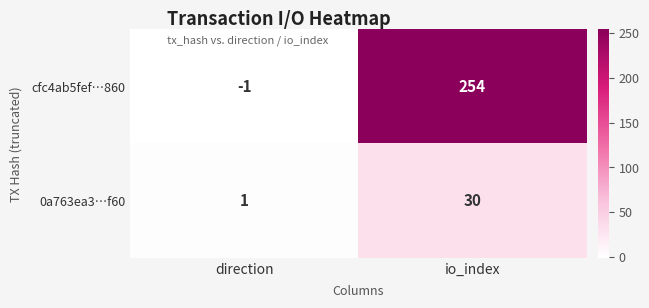

Reading left to right, extract all data points from this chart.

cfc4ab5fef…860: direction=-1	io_index=254
0a763ea3…f60: direction=1	io_index=30